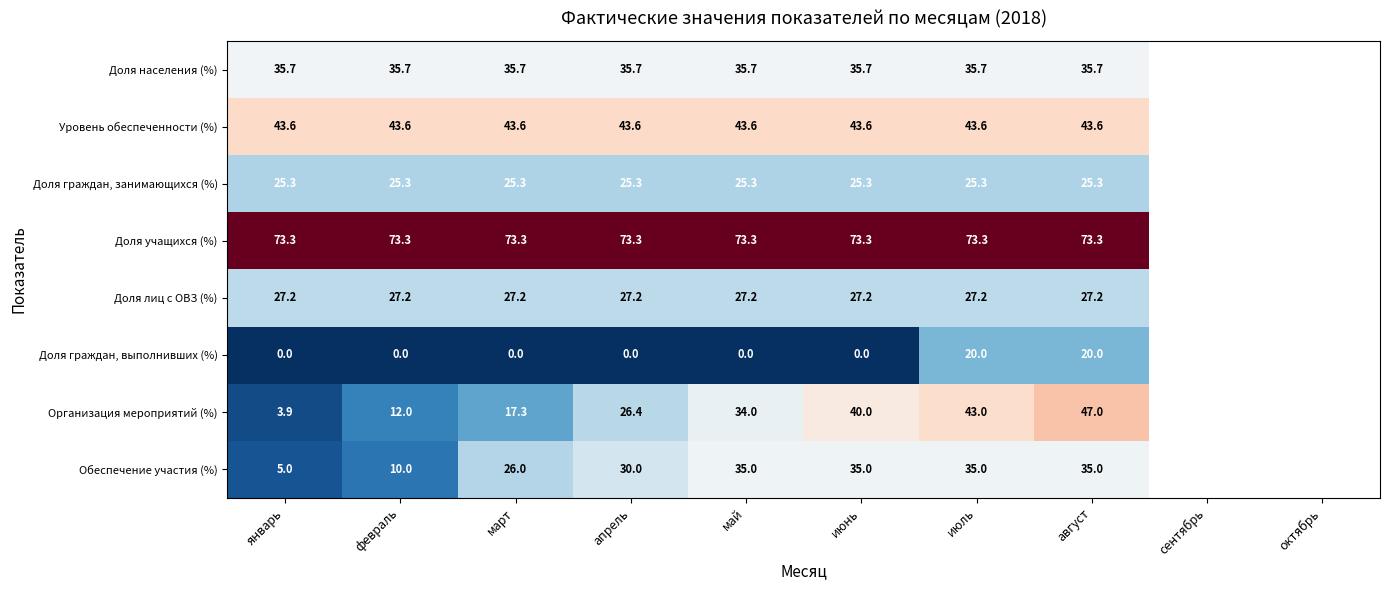

Rank the series at март from highest to lowest value.

Доля учащихся (%), Уровень обеспеченности (%), Доля населения (%), Доля лиц с ОВЗ (%), Обеспечение участия (%), Доля граждан, занимающихся (%), Организация мероприятий (%), Доля граждан, выполнивших (%)